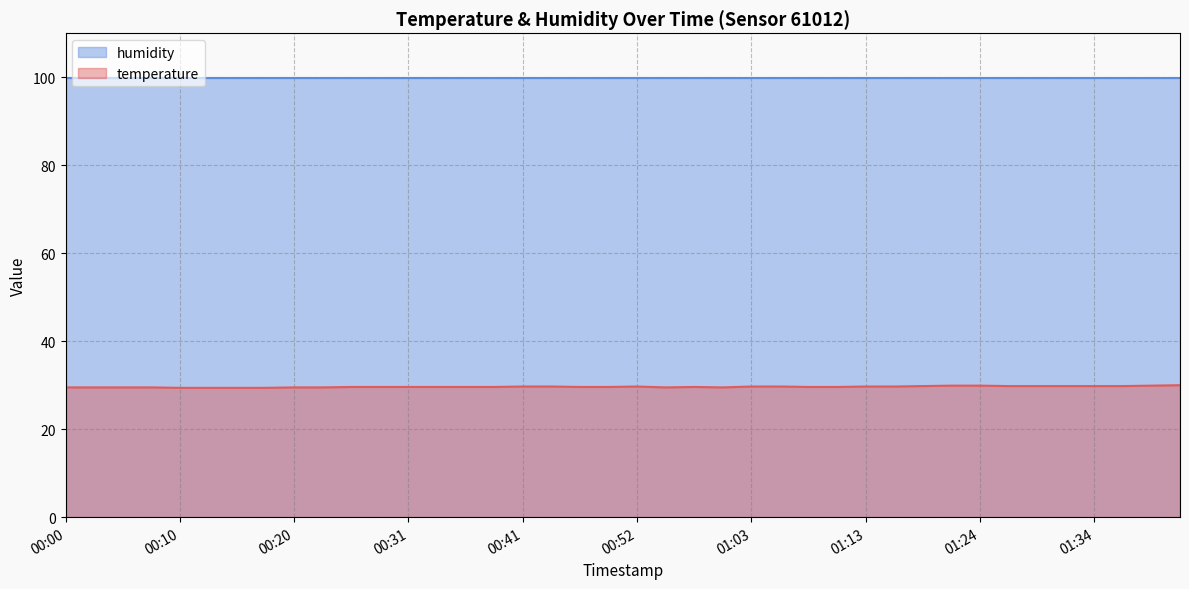

Count the values in the range 29 to 30.

40